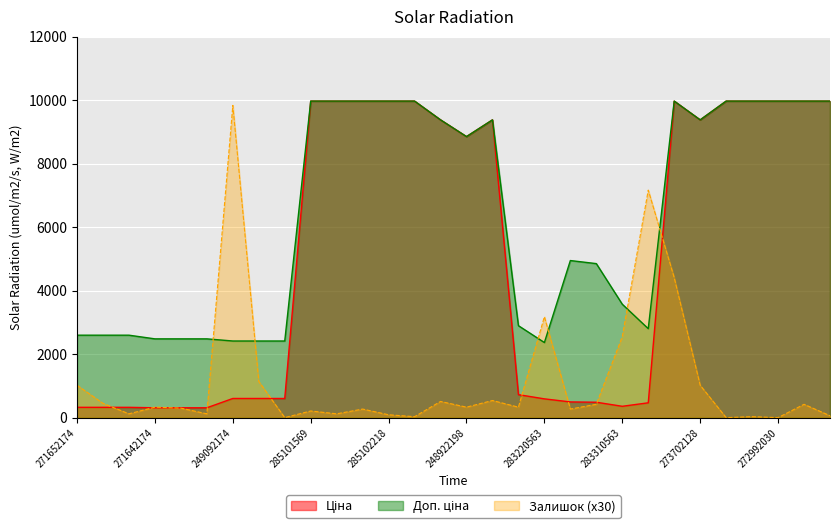

What are all the series names shown in the legend?

Ціна, Доп. ціна, Залишок